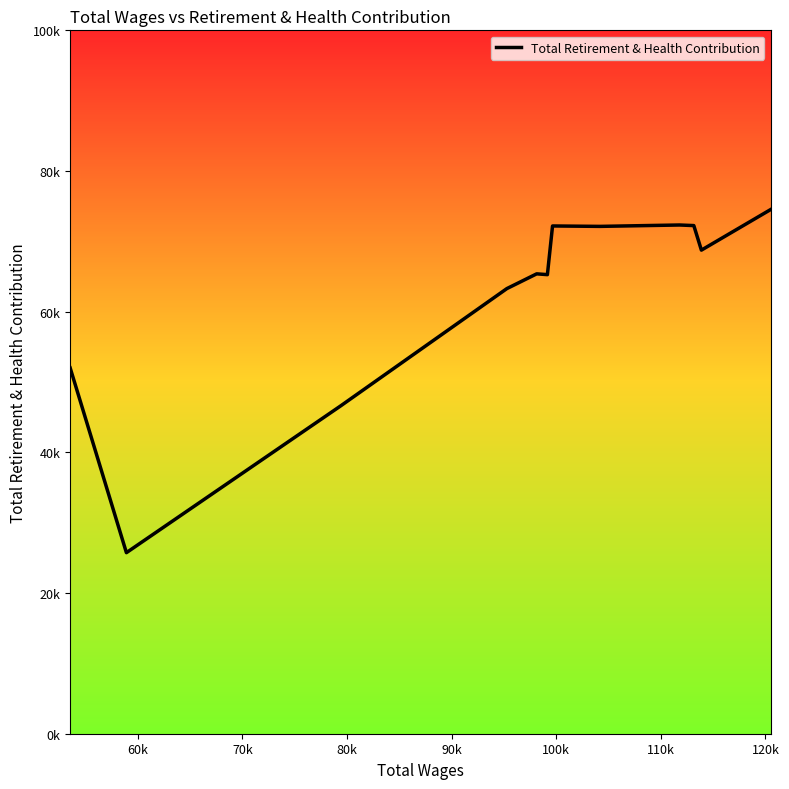

What is the average value?

62538